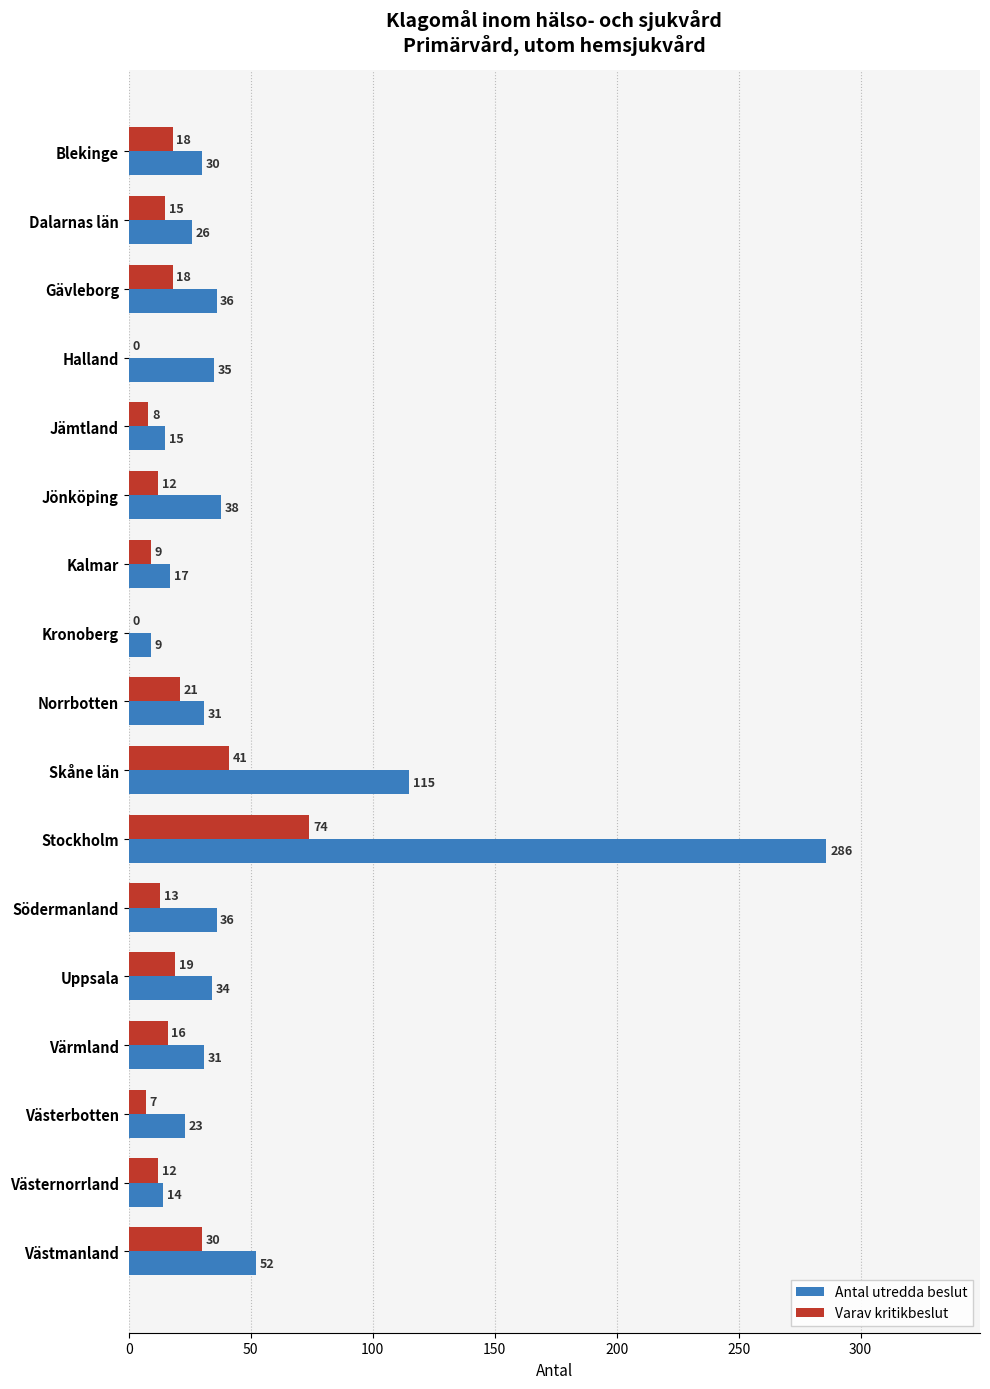

Which series changed the most between Norrbotten and Södermanland?

Varav kritikbeslut